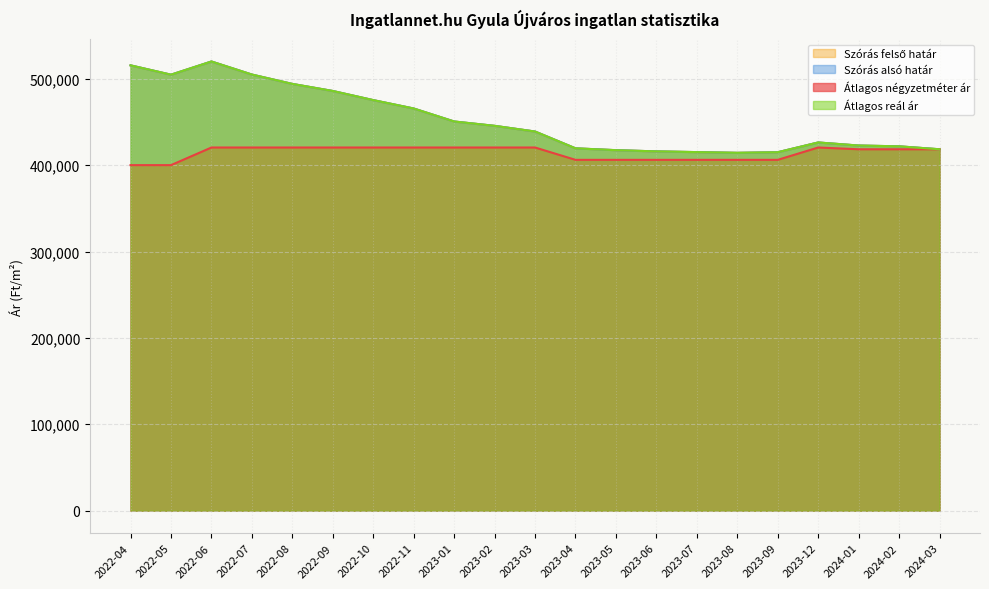

At which category does Átlagos négyzetméter ár reach its first local peak?

2023-12